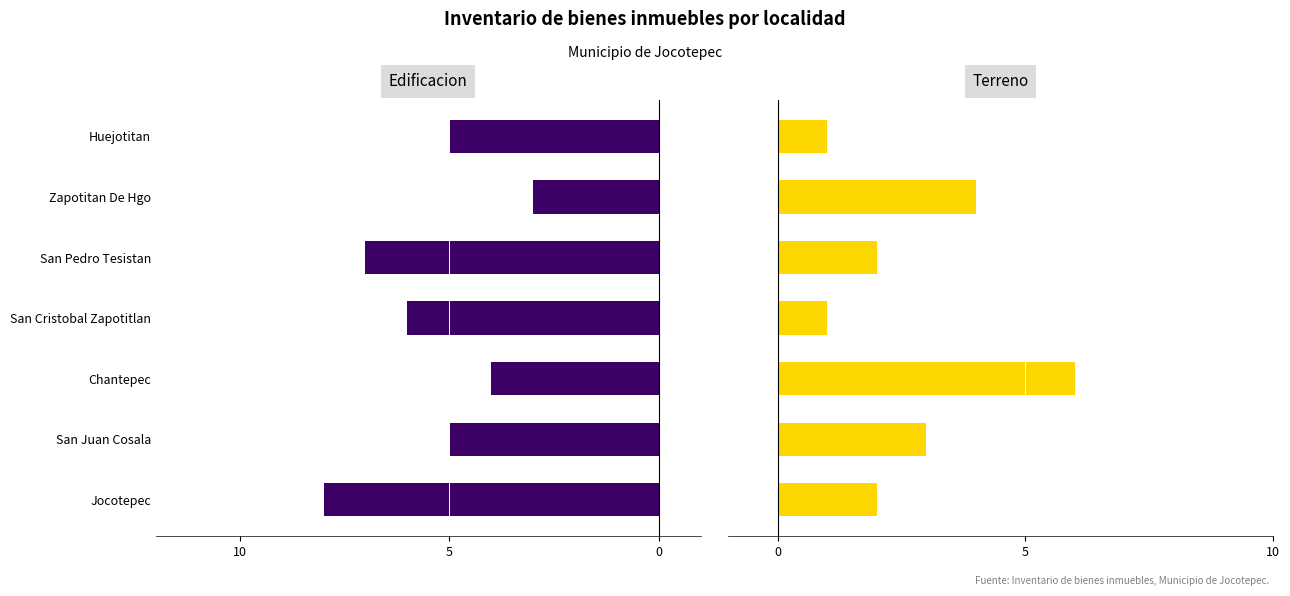

What are all the series names shown in the legend?

Edificacion, Terreno